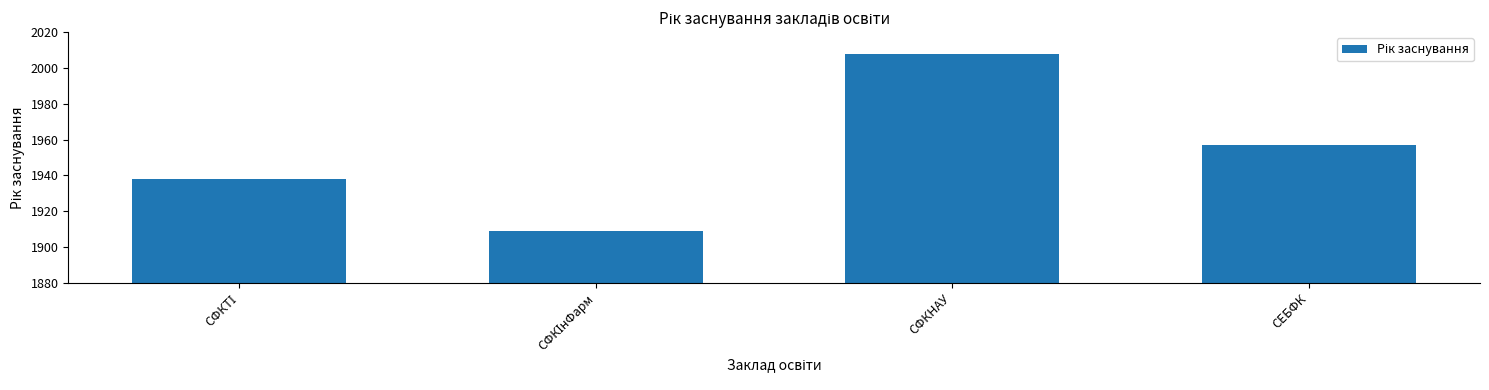

At which label does the data first exceed 1957?

СФКНАУ